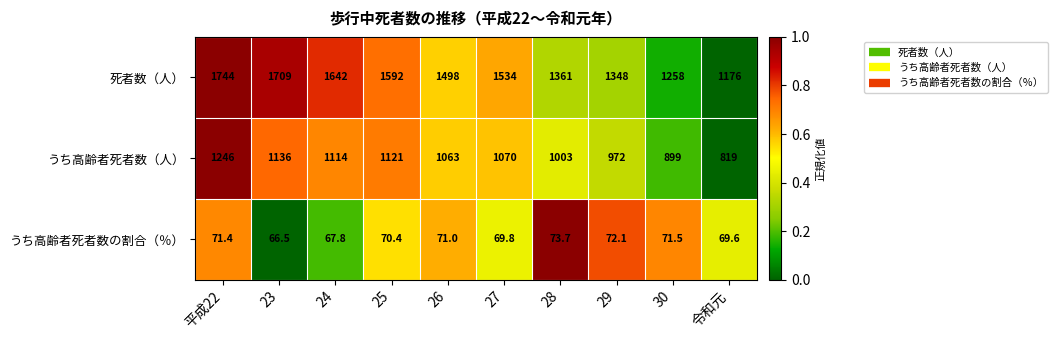

Reading left to right, list all the values displayed in this chart.

死者数（人）: 平成22=1744.0	23=1709.0	24=1642.0	25=1592.0	26=1498.0	27=1534.0	28=1361.0	29=1348.0	30=1258.0	令和元=1176.0
うち高齢者死者数（人）: 平成22=1246.0	23=1136.0	24=1114.0	25=1121.0	26=1063.0	27=1070.0	28=1003.0	29=972.0	30=899.0	令和元=819.0
うち高齢者死者数の割合（％）: 平成22=71.4	23=66.5	24=67.8	25=70.4	26=71.0	27=69.8	28=73.7	29=72.1	30=71.5	令和元=69.6